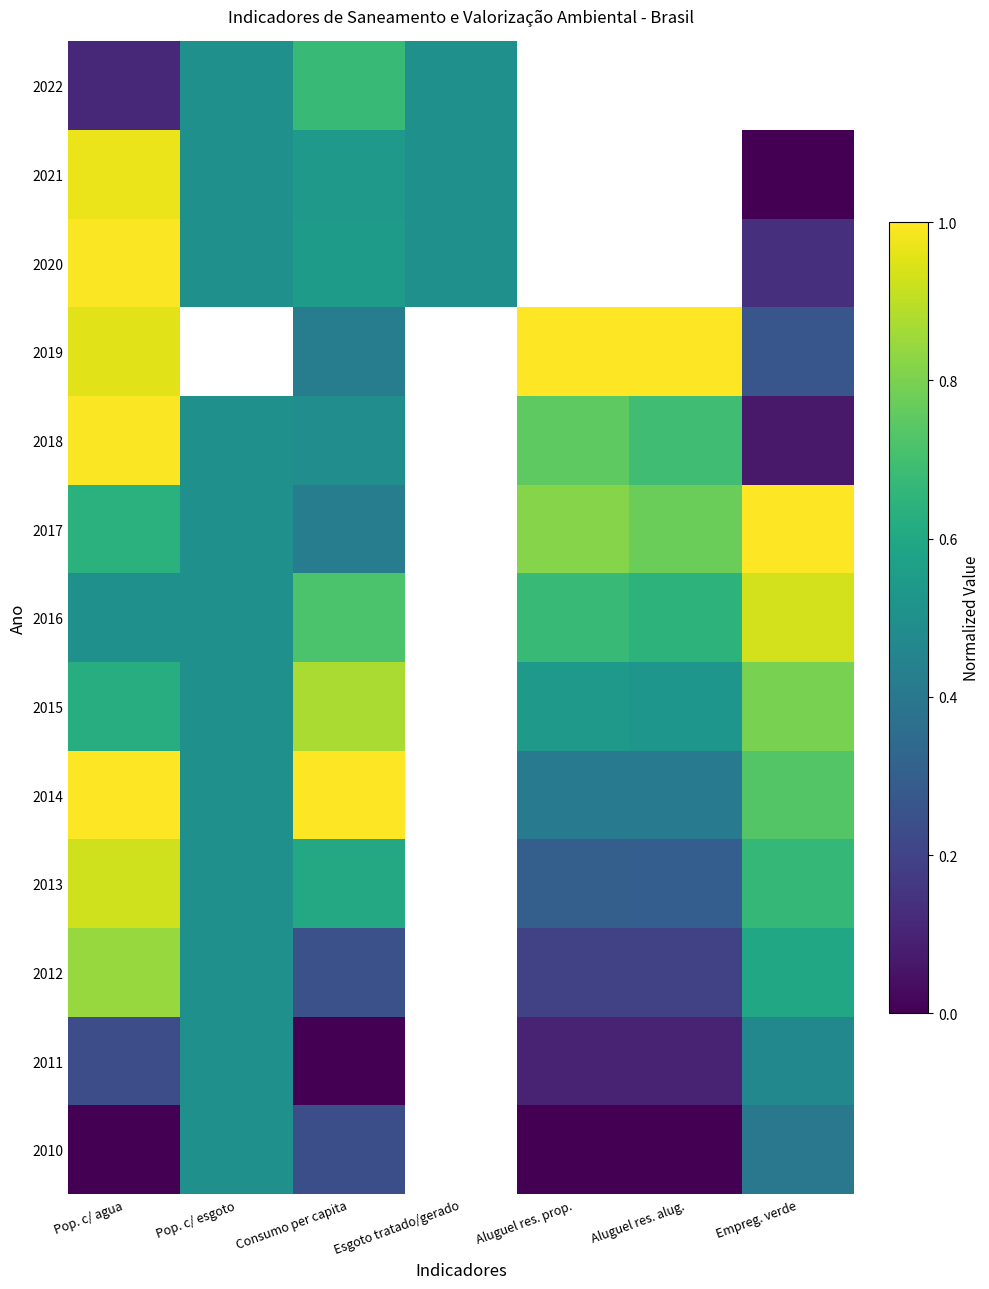

Rank the series by their maximum value, from lowest to highest.

2010, 2011, 2022, 2012, 2015, 2013, 2016, 2021, 2018, 2020, 2014, 2017, 2019